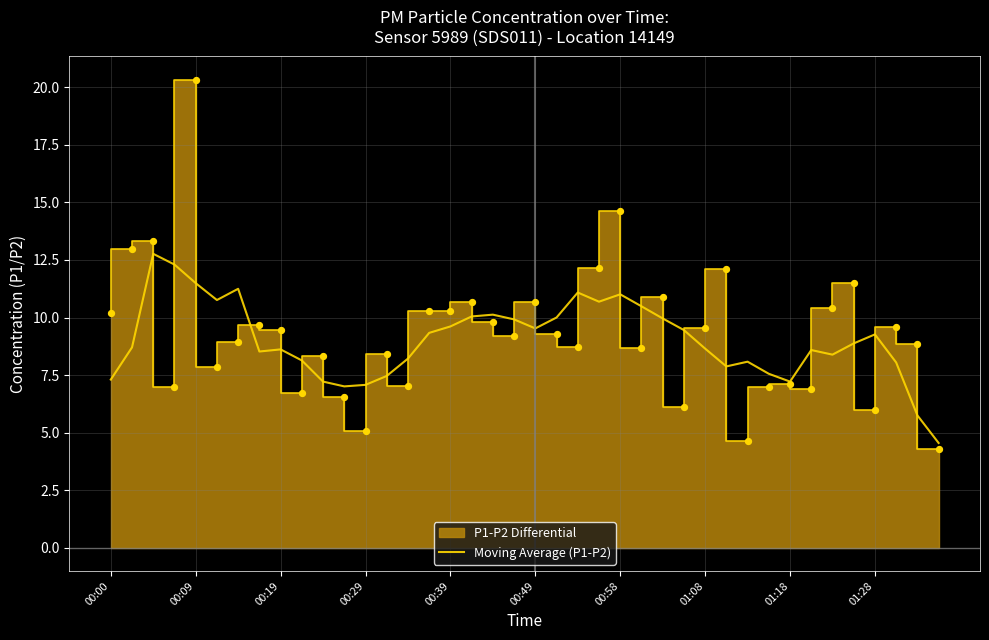

What is the ratio of the value at 34 to the value at 00:58?

0.7